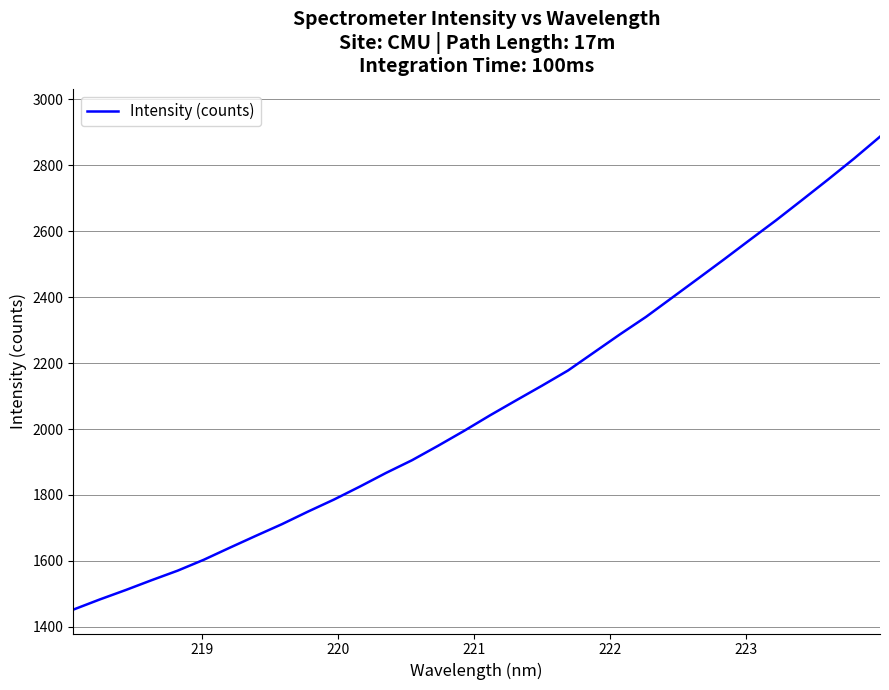

What is the greatest value displayed?

2886.6